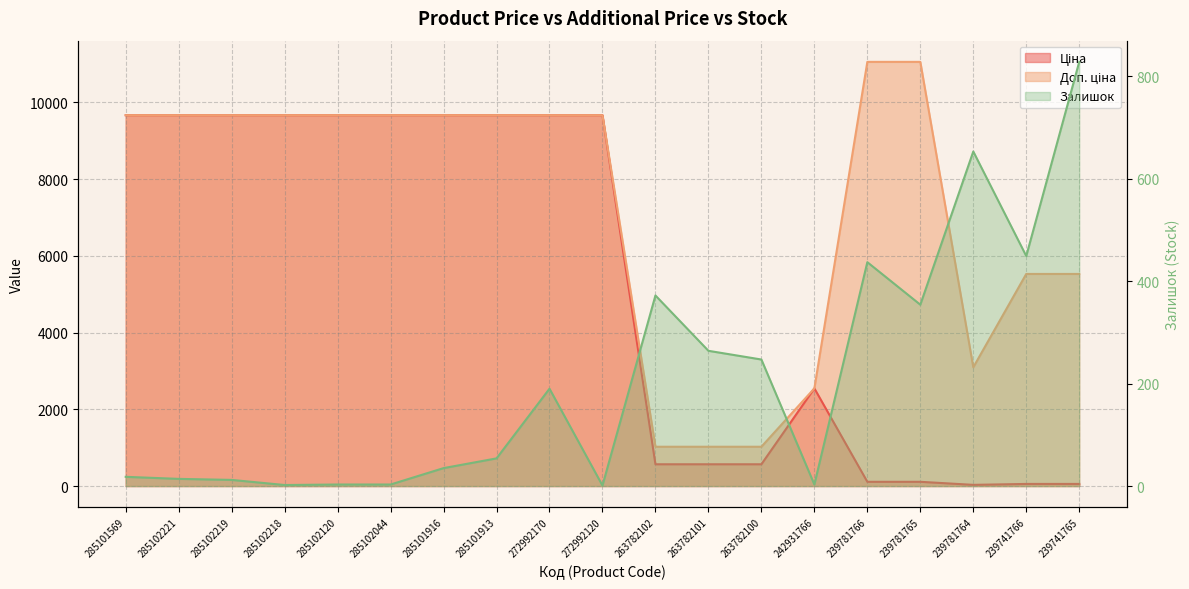

How many lines are shown in the chart?

3